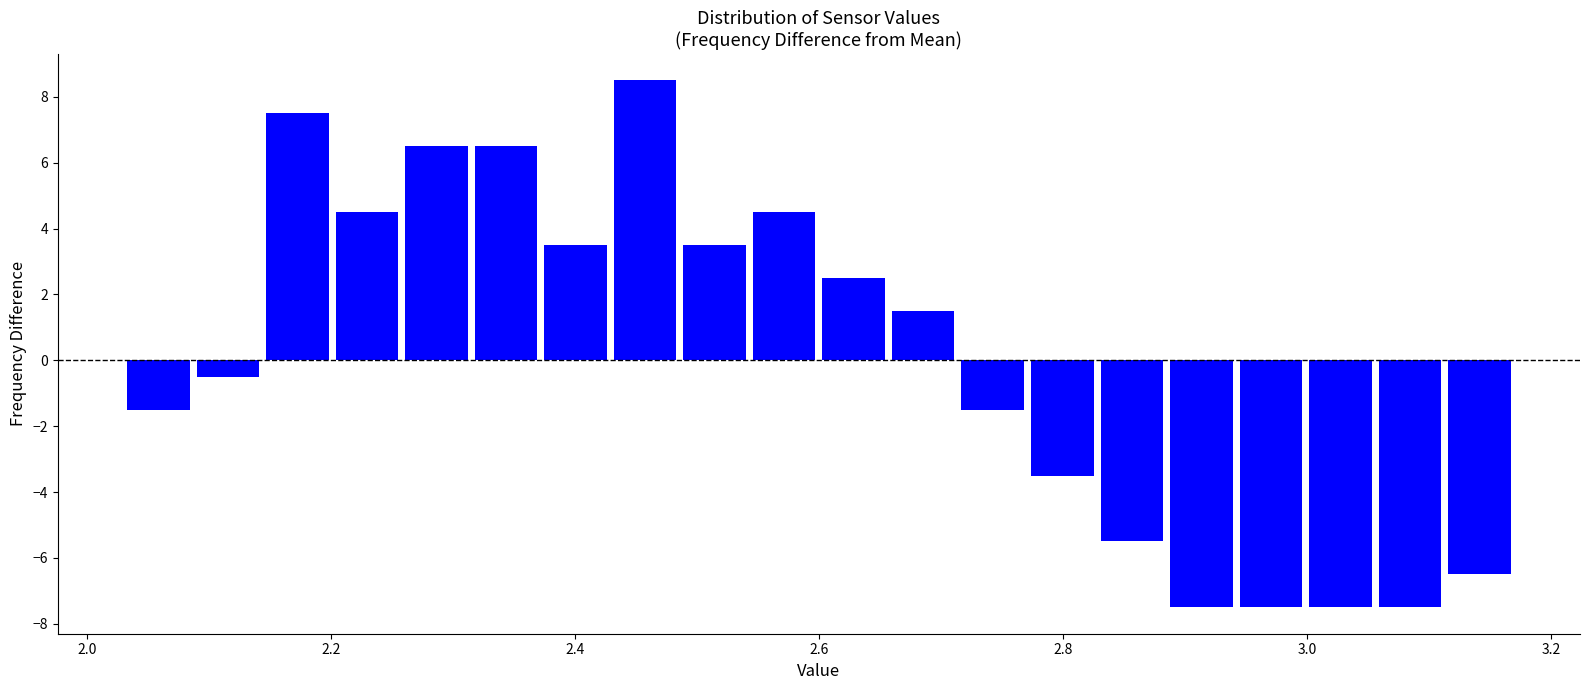

Around what value on the x-axis is the tallest bar? Give the approximate position of its centre, as read against the axis.

2.46